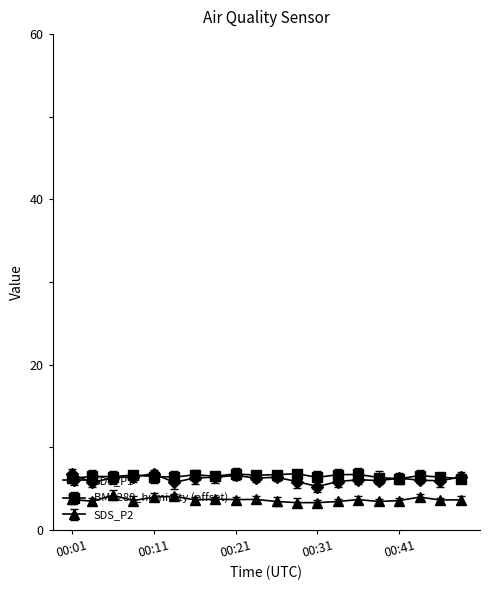

What is the maximum value shown in the chart?

6.8